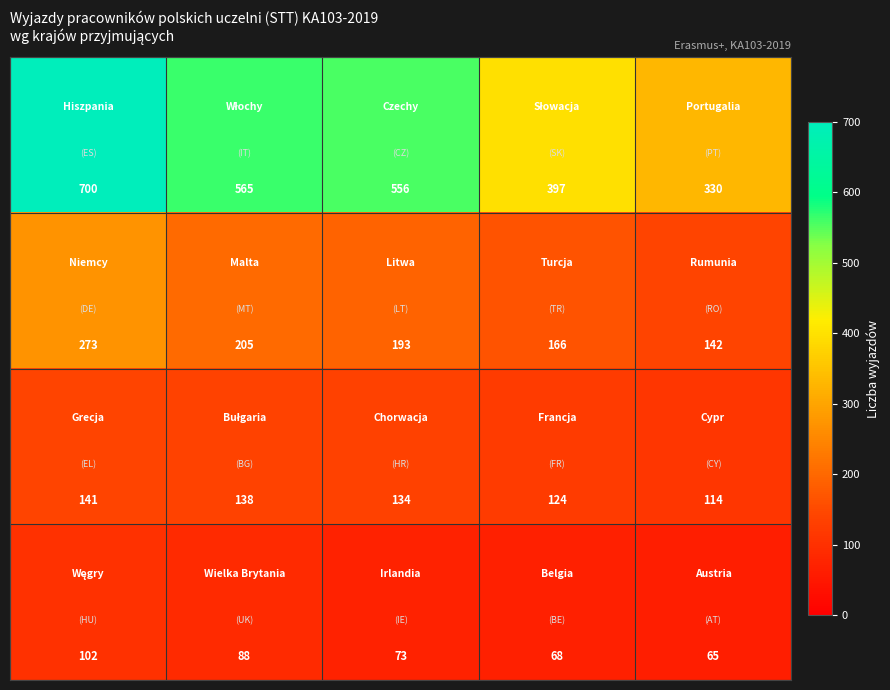

What is the maximum value shown in the chart?

700